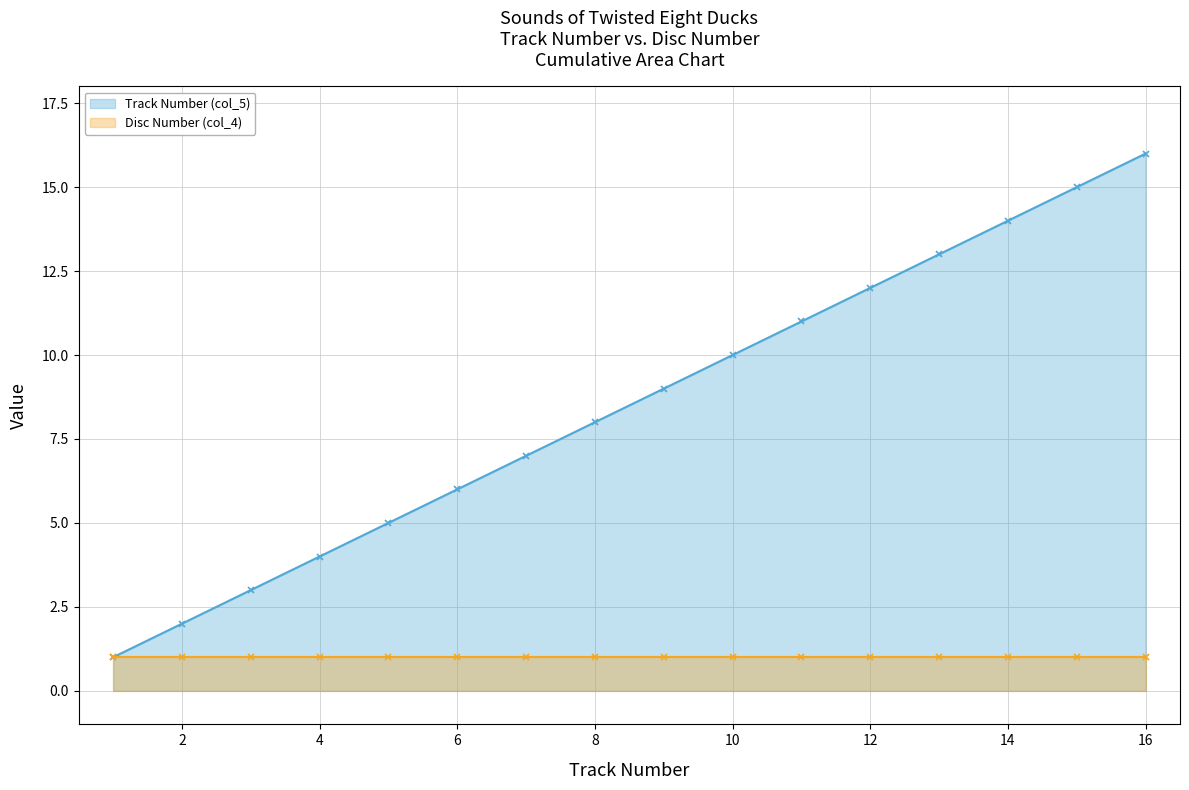

True or false: Track Number (col_5) and Disc Number (col_4) cross at least once.

False